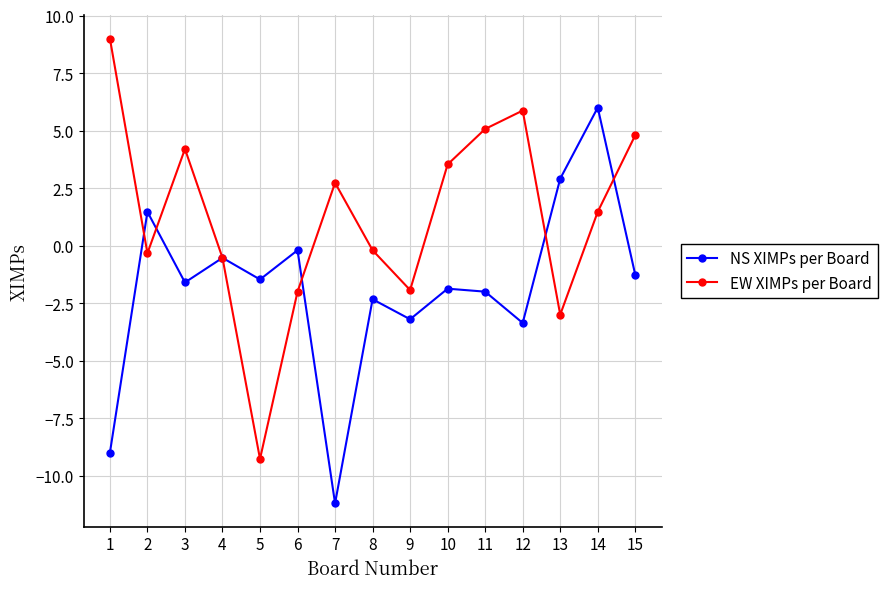

Which series has the largest total across all categories?

EW XIMPs per Board